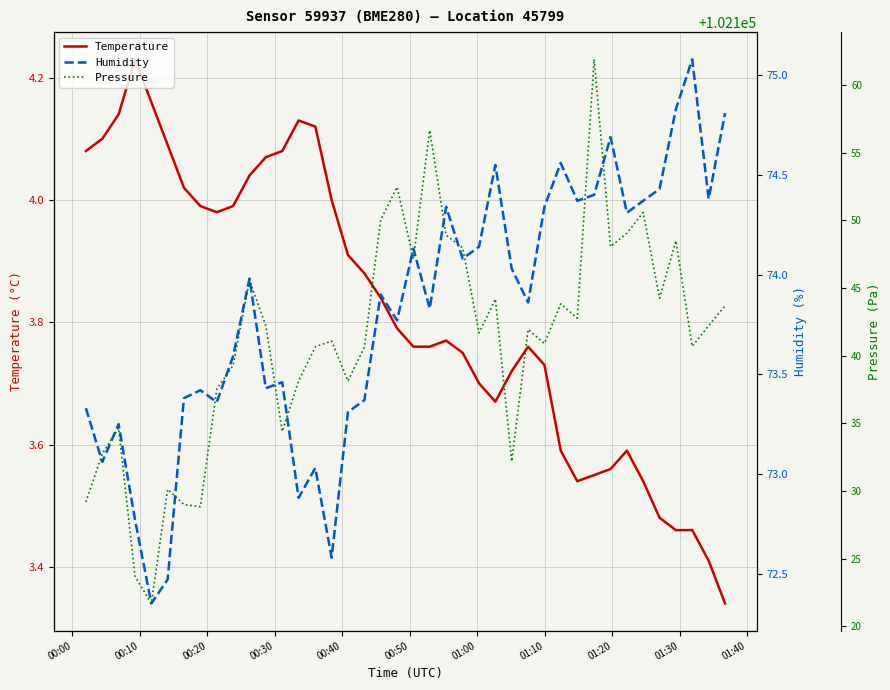

True or false: Humidity and Temperature intersect in this chart.

False